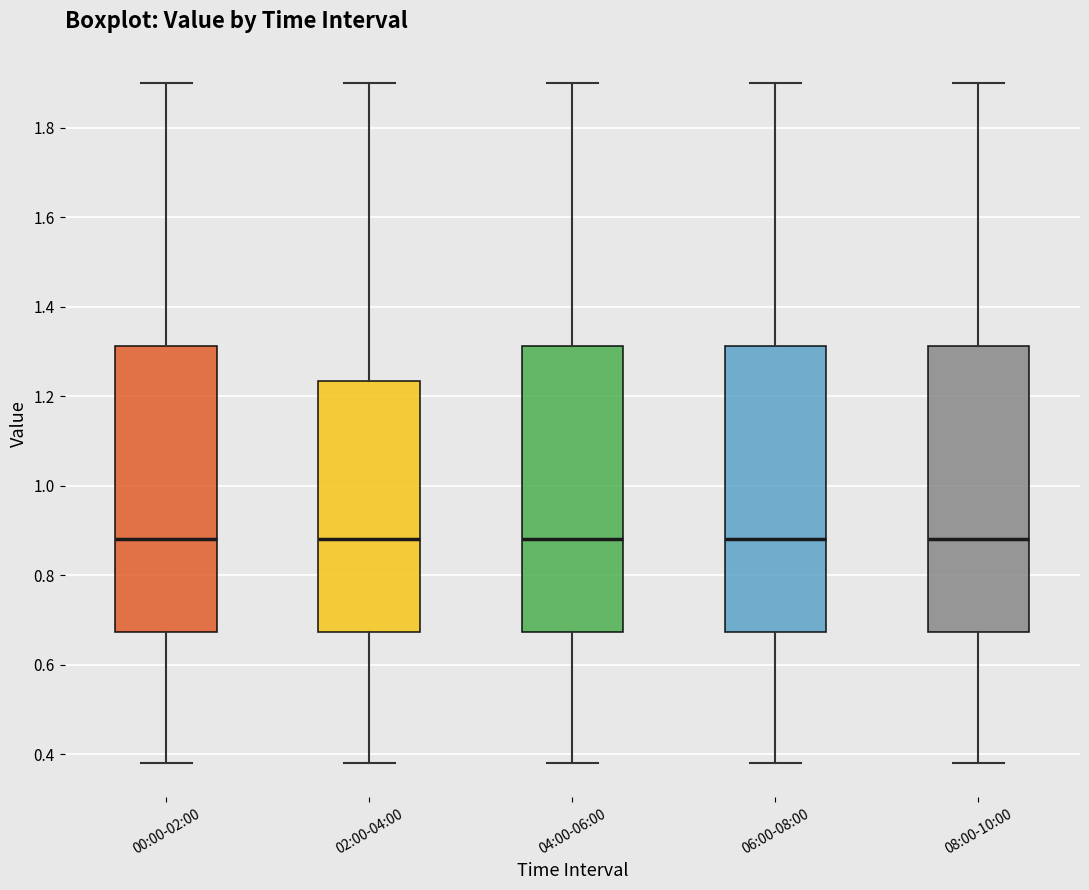

Reading left to right, transcribe this box plot: for each box, give where its median line is, the range the box spans, and where its two whiskers end, as read against the y-axis. The values are not printed on the chart, so give them approximately, as read against the axis.

00:00-02:00: median 0.88, box 0.68 to 1.32, whiskers 0.38 to 1.90
02:00-04:00: median 0.88, box 0.68 to 1.24, whiskers 0.38 to 1.90
04:00-06:00: median 0.88, box 0.68 to 1.32, whiskers 0.38 to 1.90
06:00-08:00: median 0.88, box 0.68 to 1.32, whiskers 0.38 to 1.90
08:00-10:00: median 0.88, box 0.68 to 1.32, whiskers 0.38 to 1.90